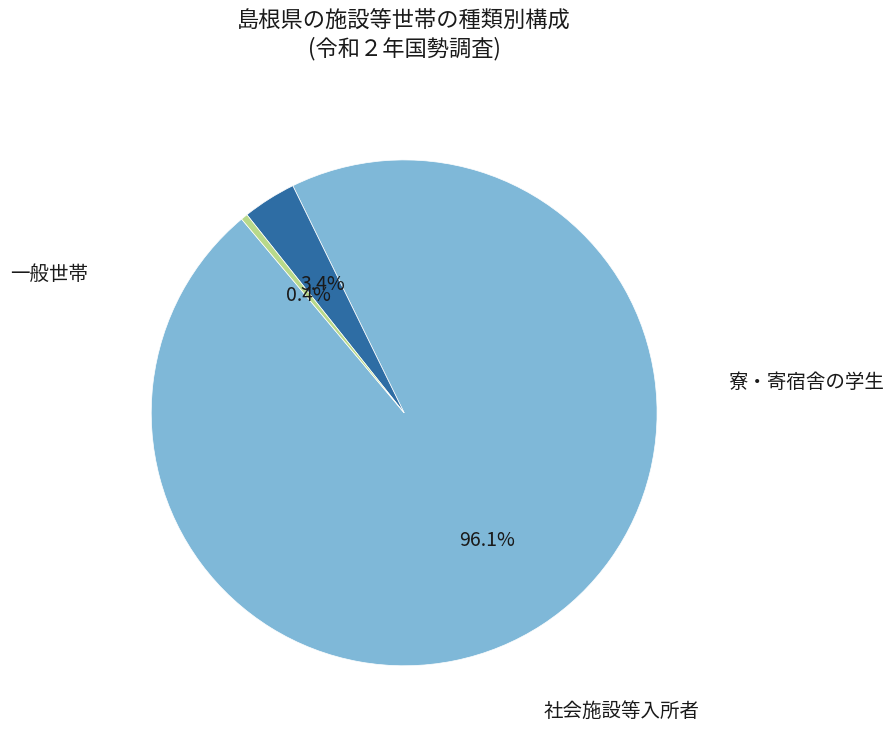

Is there any slice that represents more than half of the pie?

Yes